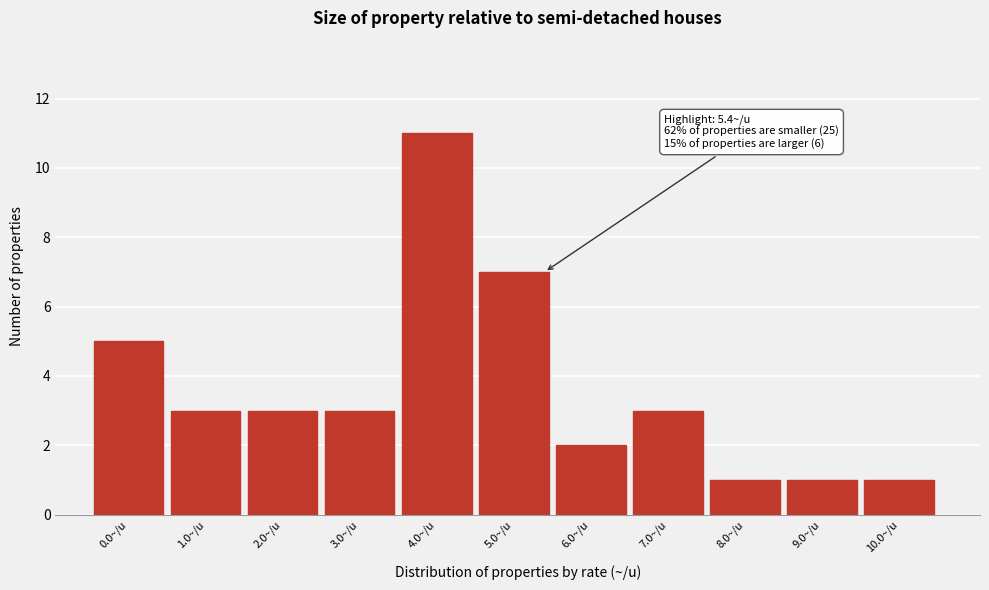

Reading left to right, what are all the values shown in this chart?

5	3	3	3	11	7	2	3	1	1	1